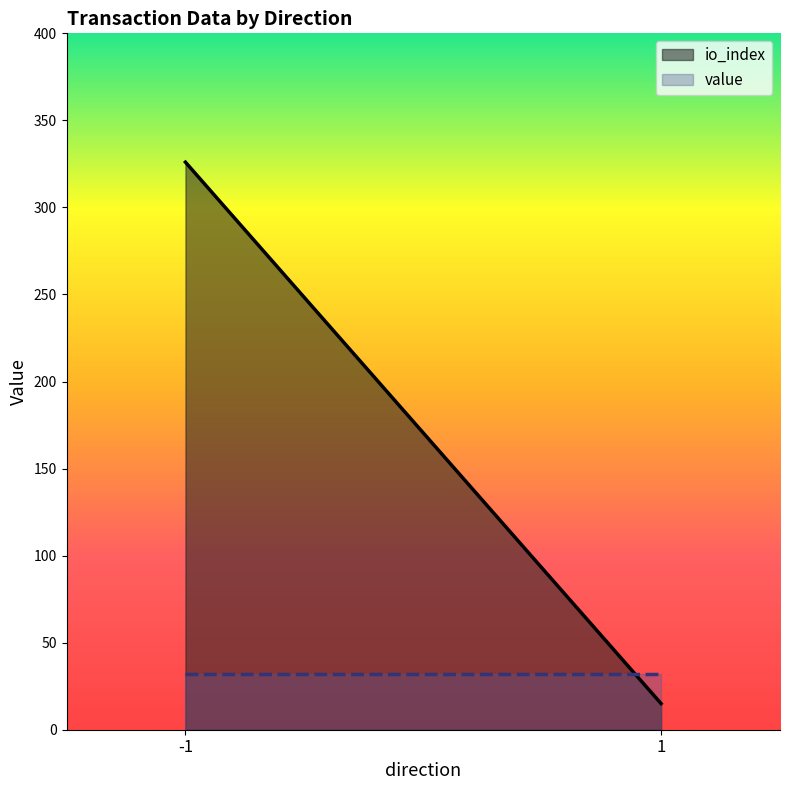

Does the chart display data point markers on the line(s)?

No